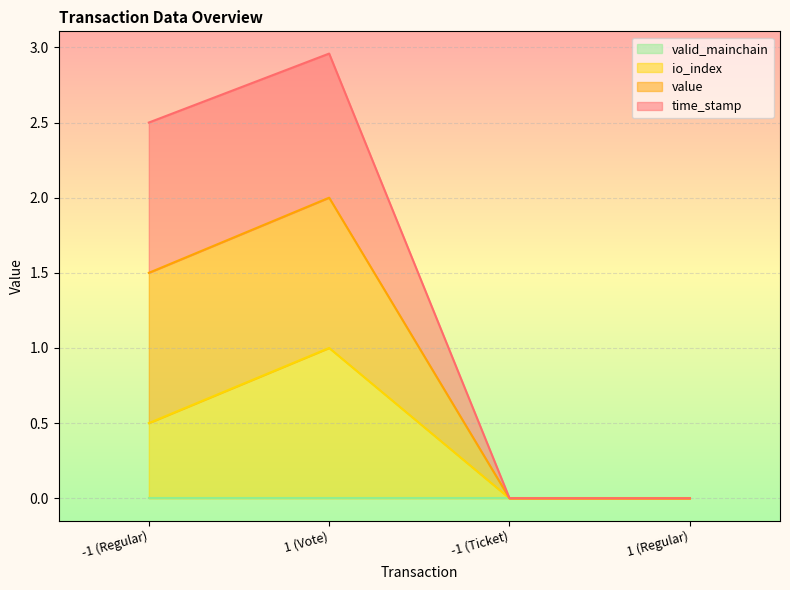

What is the maximum value for time_stamp?

3.0